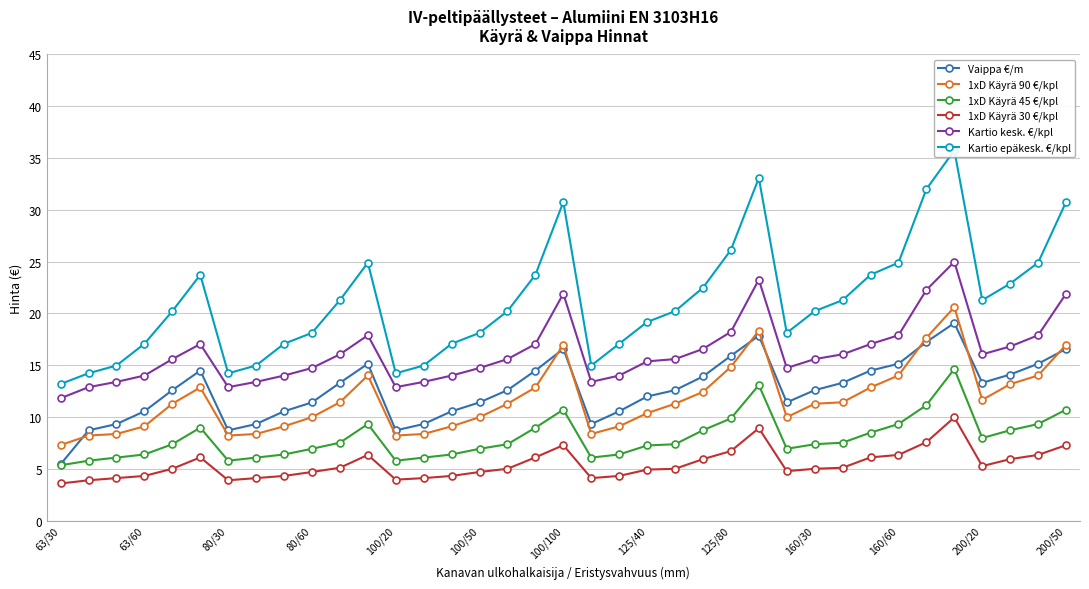

What is the spread (max minus min) of values at 26?

13.4